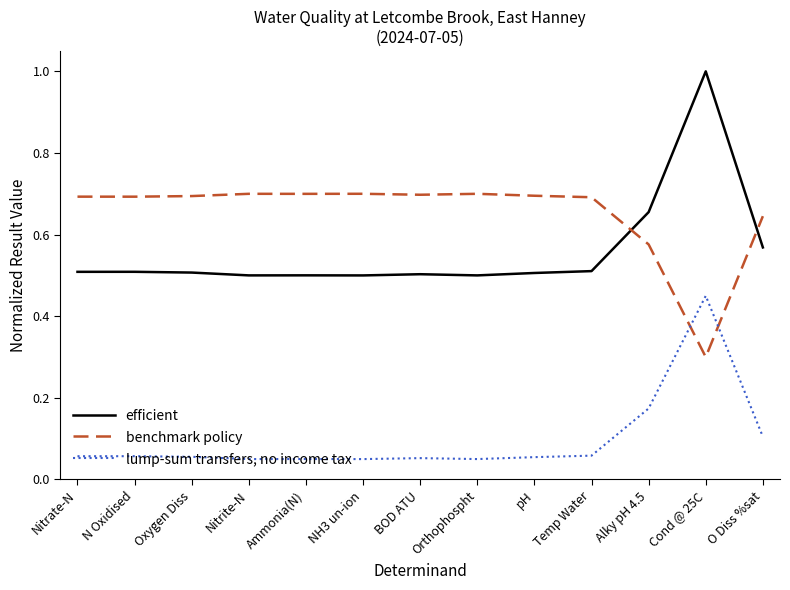

The benchmark policy series shows 0.7 at Orthophospht. True or false?

True